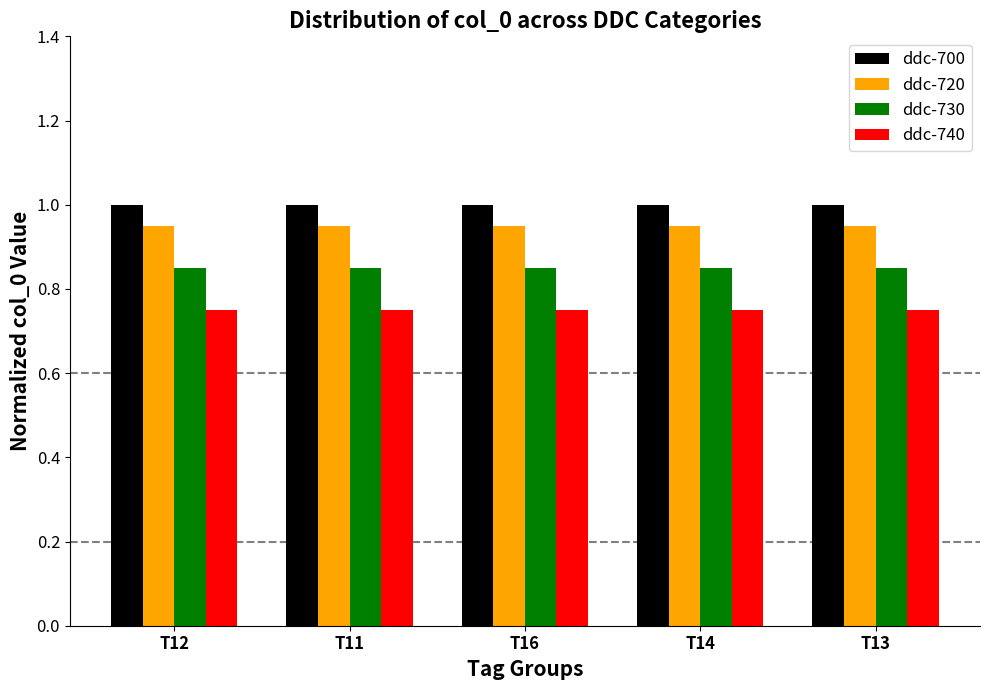

List the series in order of their overall mean, highest first.

ddc-700, ddc-720, ddc-730, ddc-740